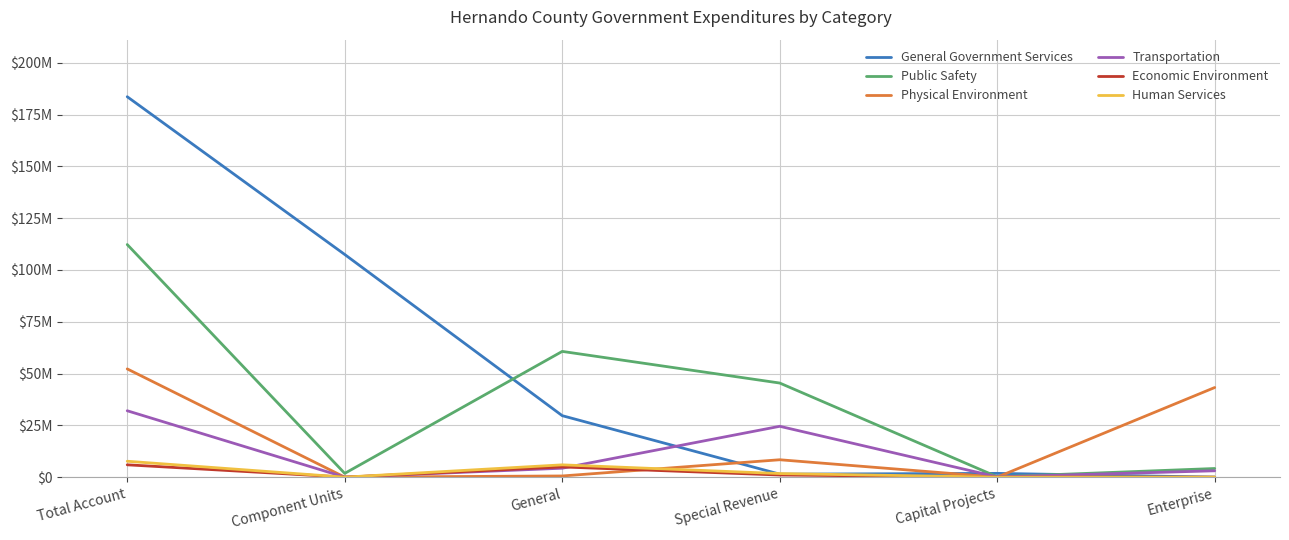

True or false: Transportation and Economic Environment intersect in this chart.

True